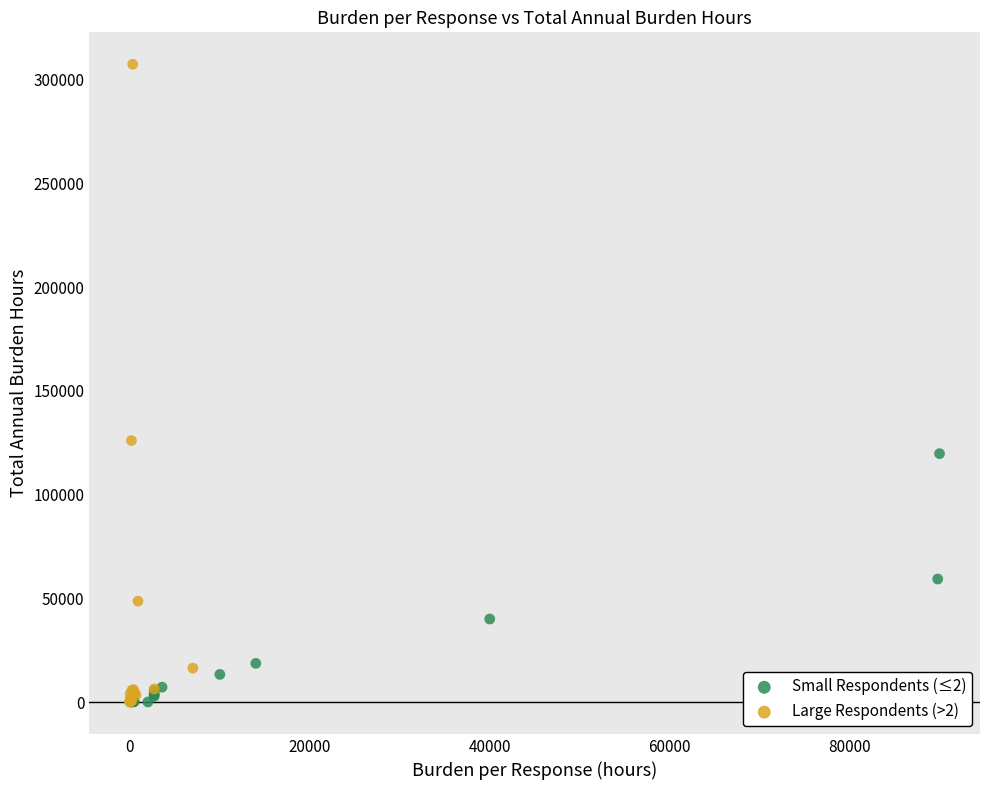

Which series reaches the maximum Y coordinate?

Large Respondents (>2)